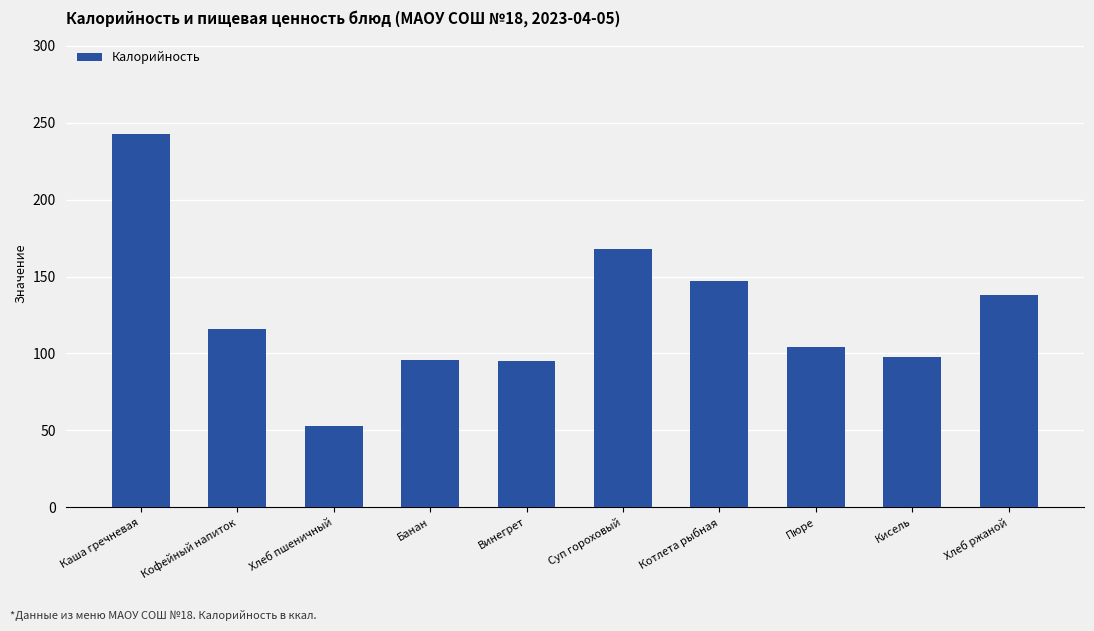

How many distinct data groups are displayed?

1